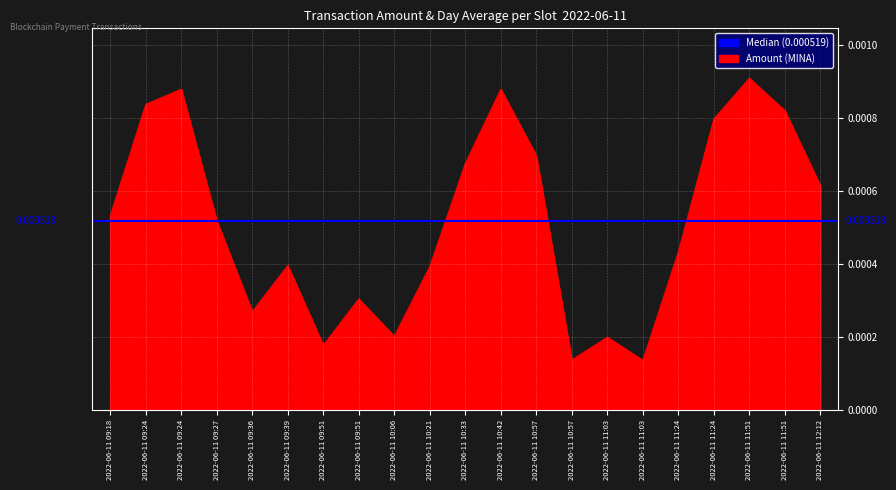

Where is the data nearest to the value 0?

2022-06-11 11:03